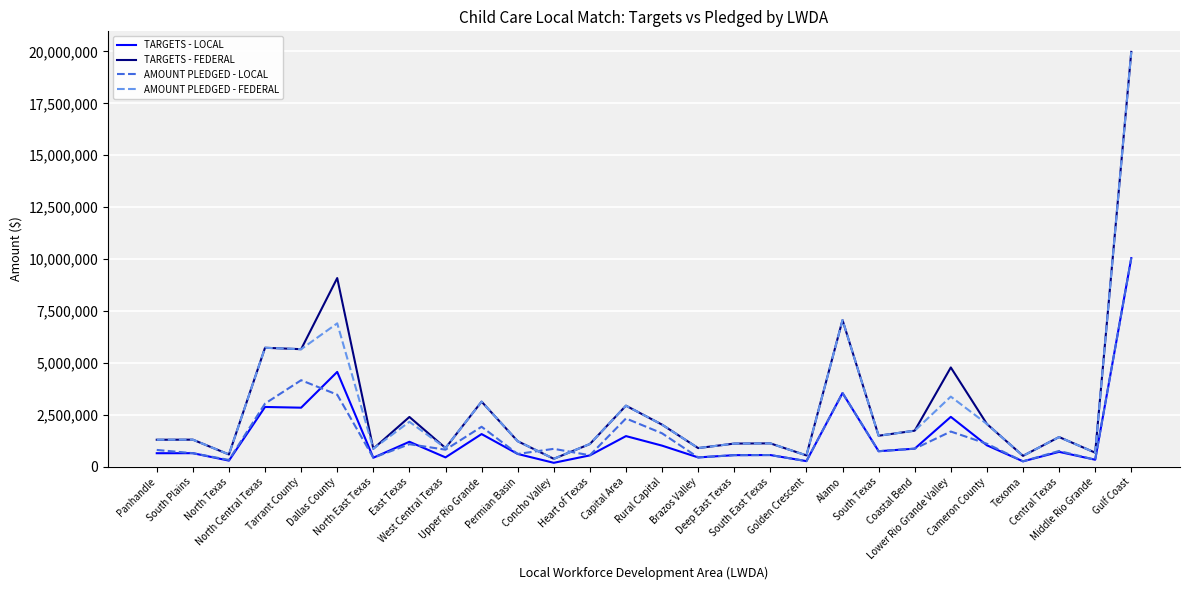

Does the chart have visible grid lines?

Yes